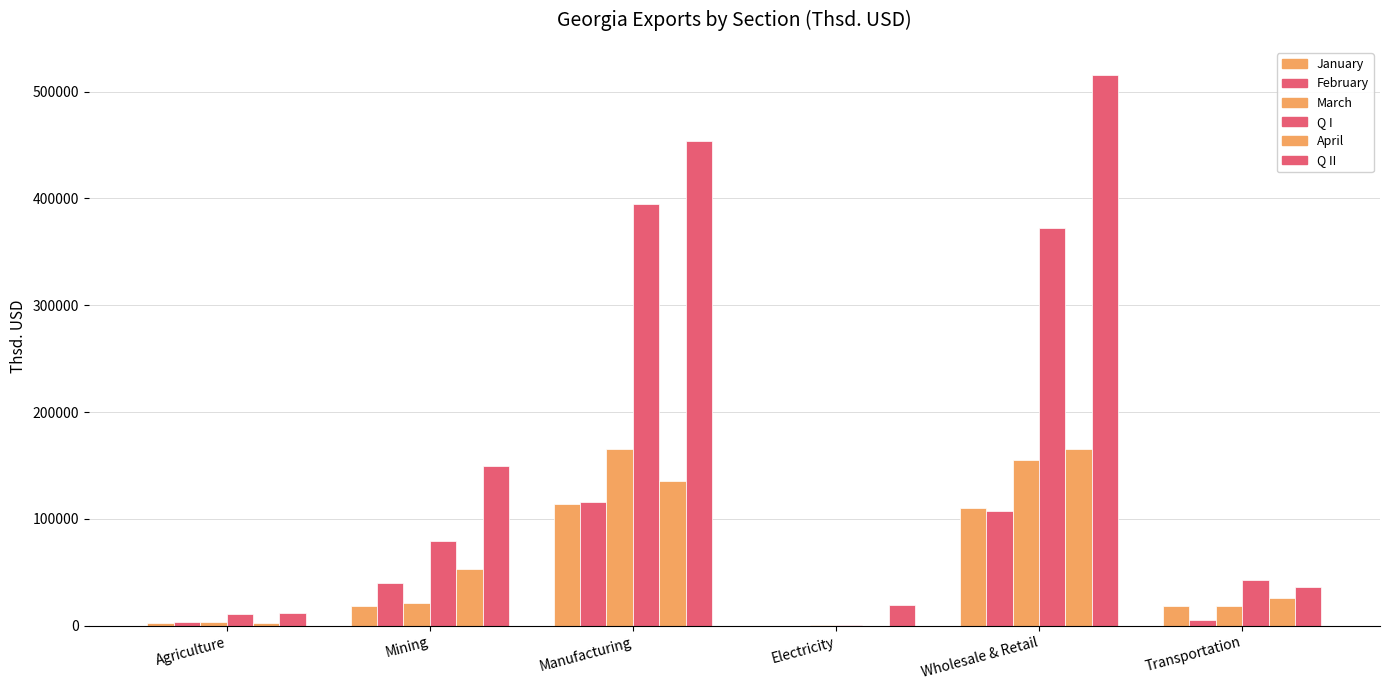

How many groups of bars are there?

6